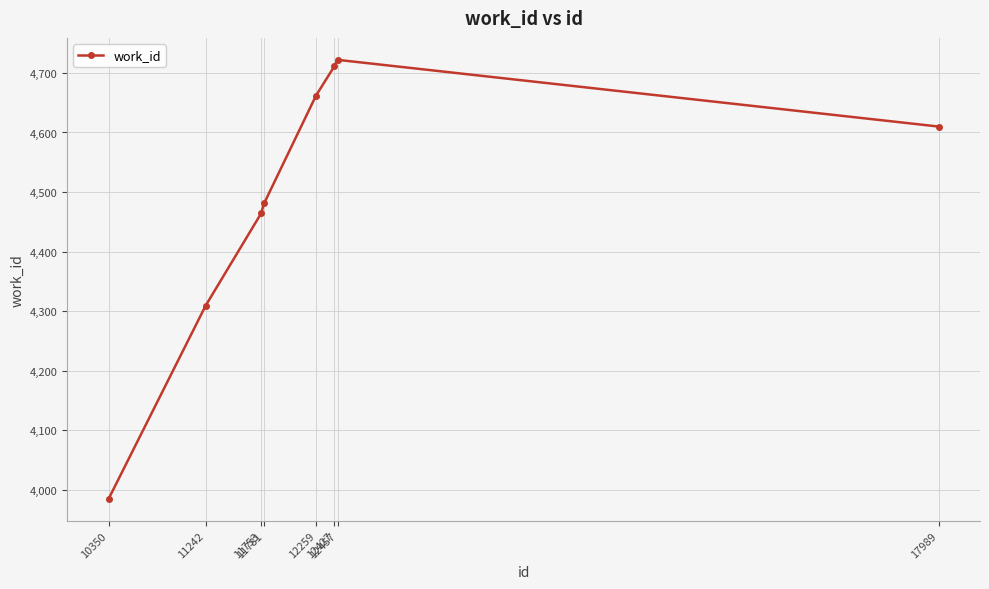

What is the difference between the values at 11242 and 12427?

402